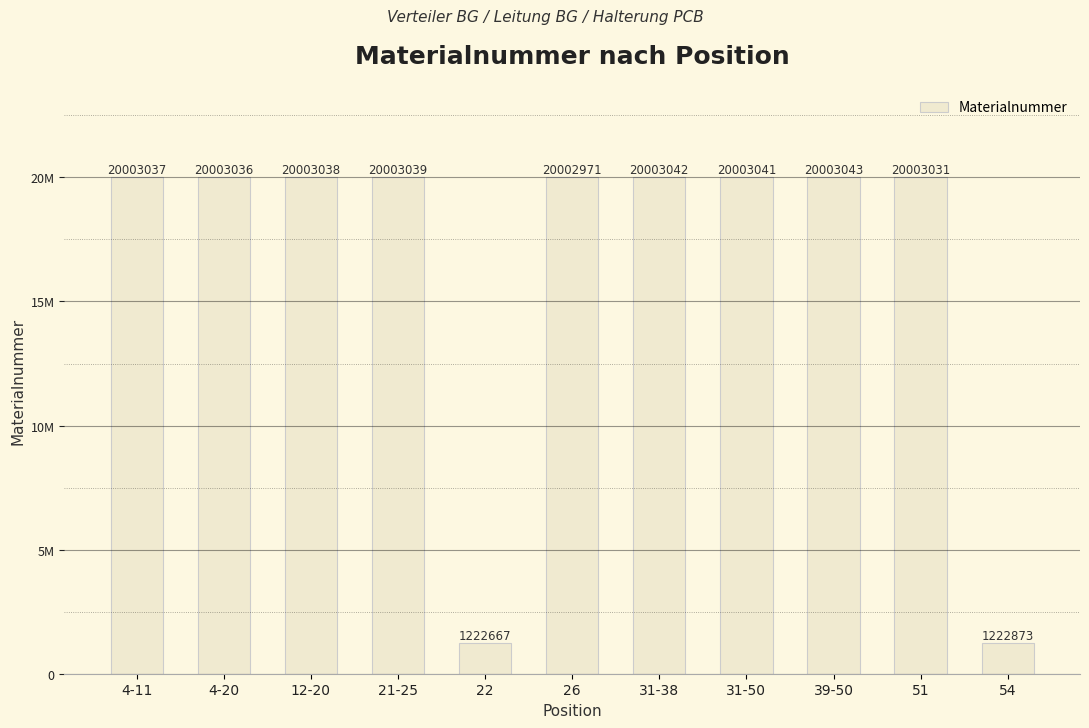

What is the sum of all values?

182472818